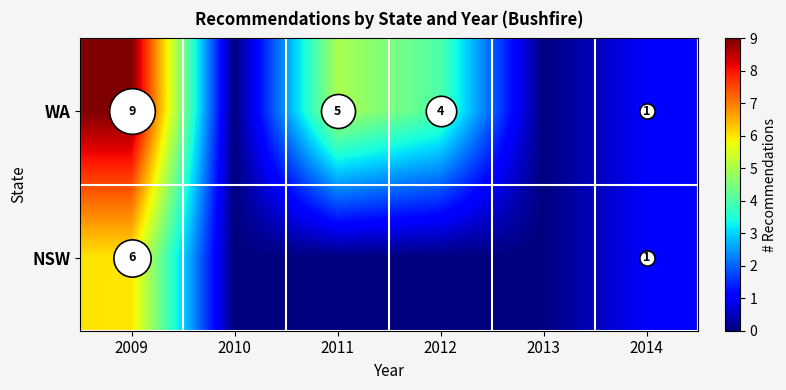

Rank the series by their maximum value, from lowest to highest.

NSW, WA